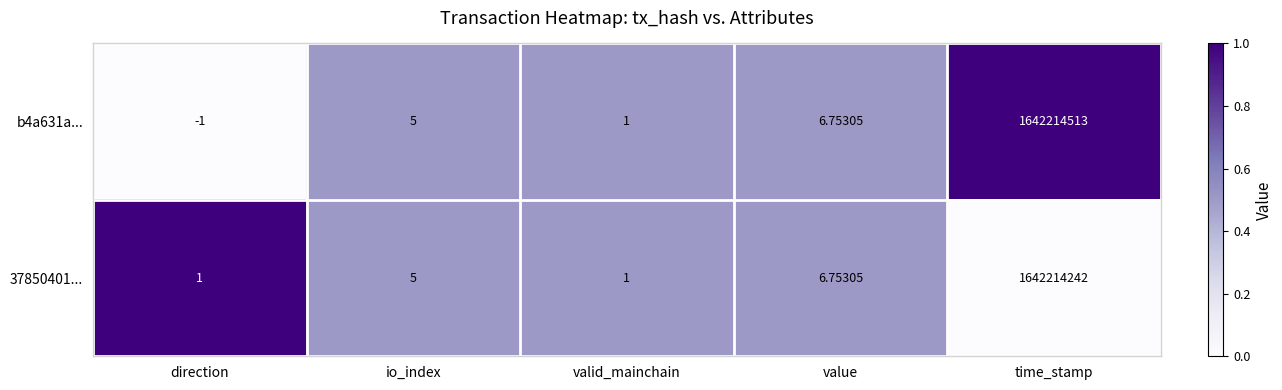

At which label does b4a631a... reach its peak?

time_stamp